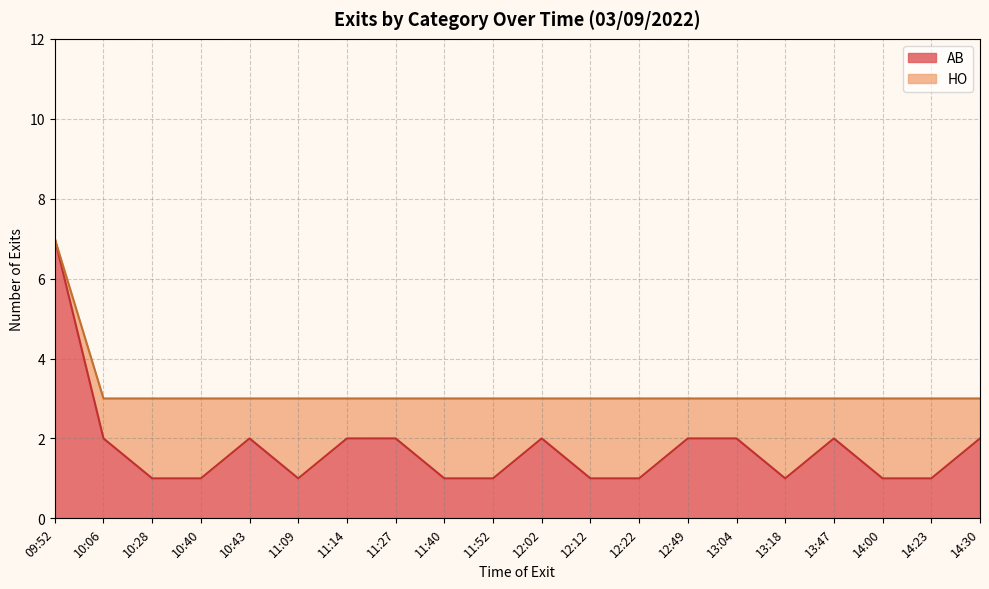

What position from the right is 11:14?

14